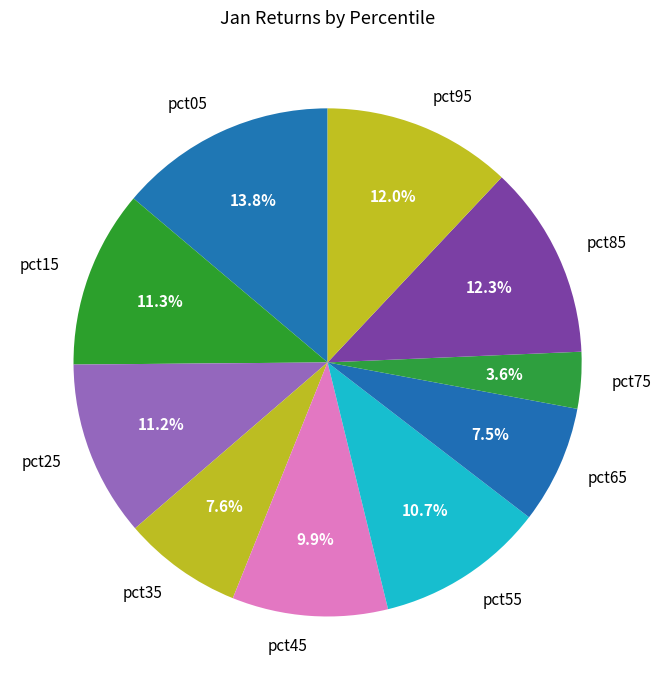

Which category has the smallest portion of the pie?

pct75